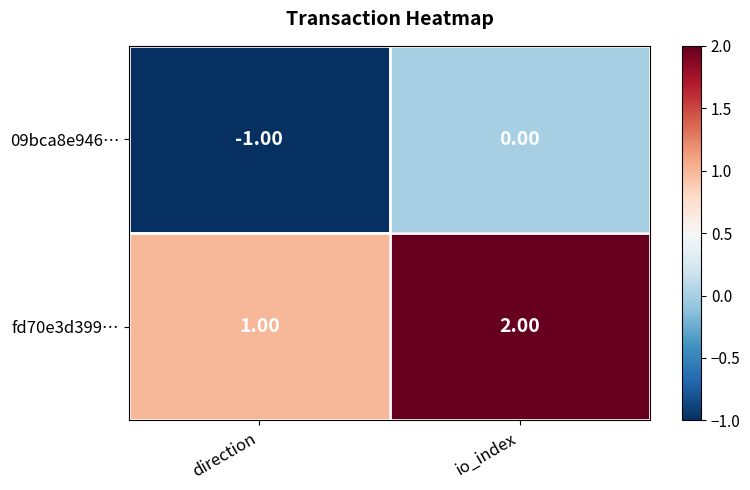

List the series in order of their overall mean, lowest first.

09bca8e946…, fd70e3d399…